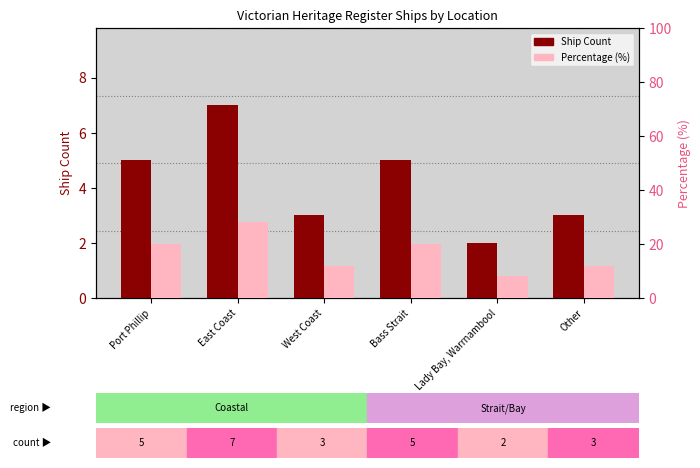

How many bars are there in each group?

2